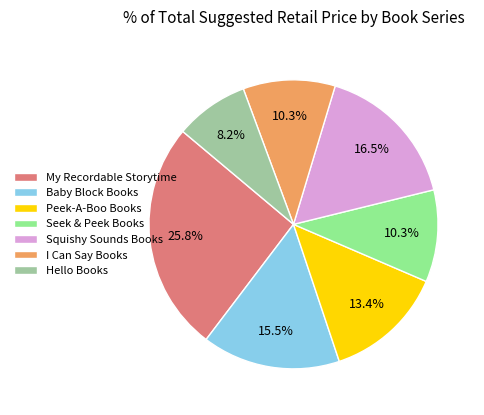

Combined, what portion of the pie is Squishy Sounds Books and Peek-A-Boo Books?

29.9%